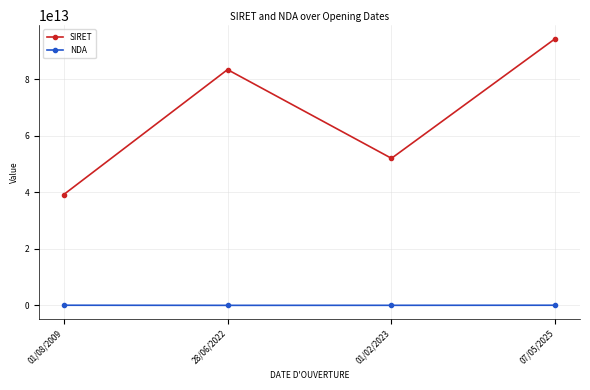

How many series are shown in this chart?

2